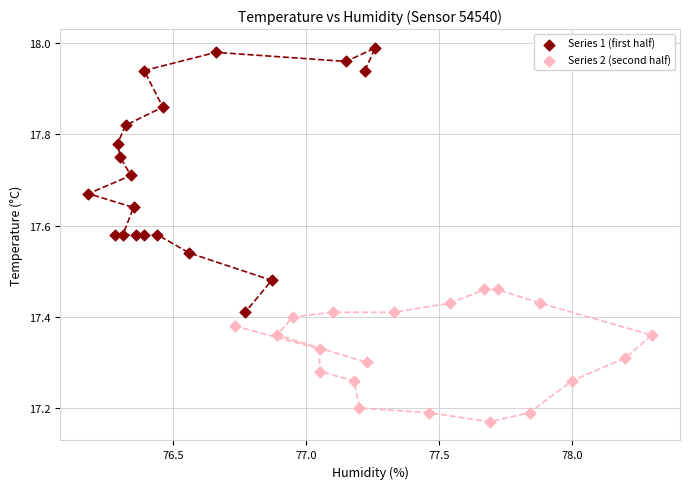

Which series has the widest spread of Y values?

Series 1 (first half)